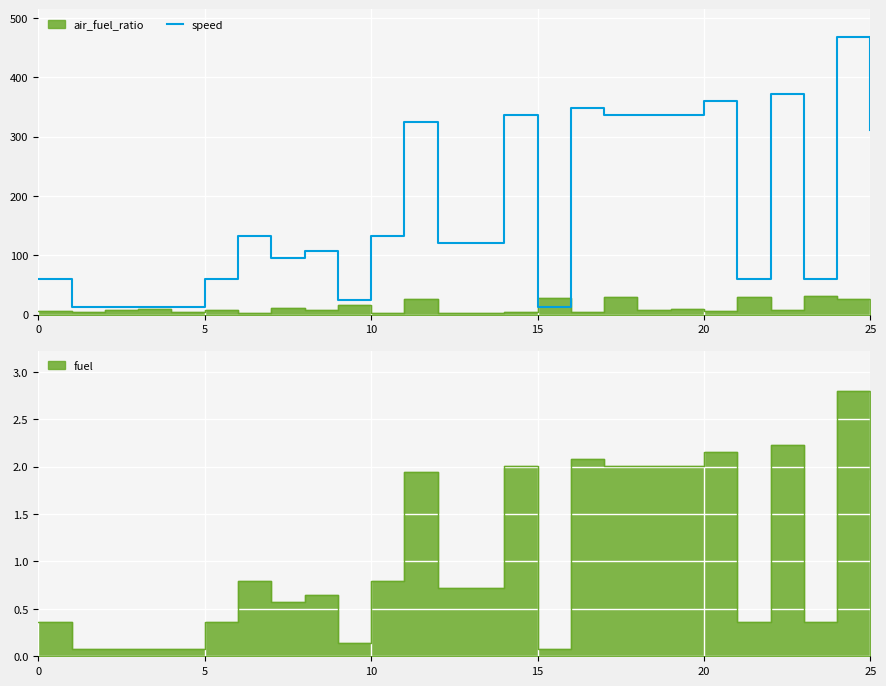

Which has a higher value, 0 or 11?

11